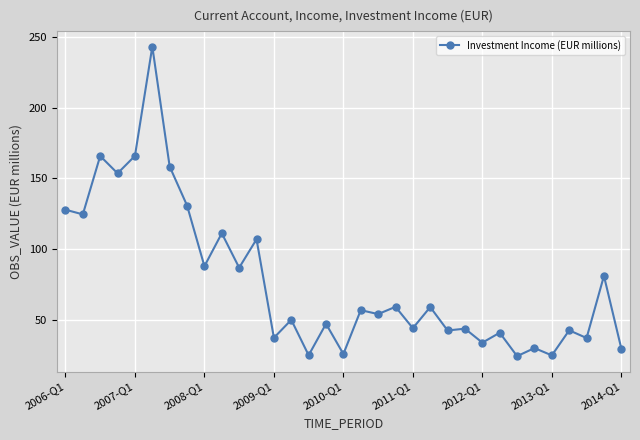

What is the minimum value shown in the chart?

24.3